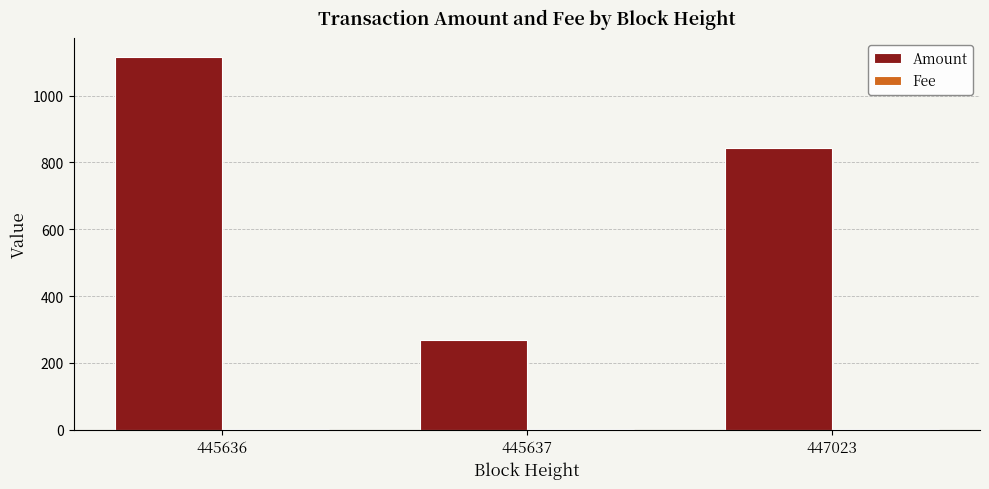

How many data points does each series have?

3